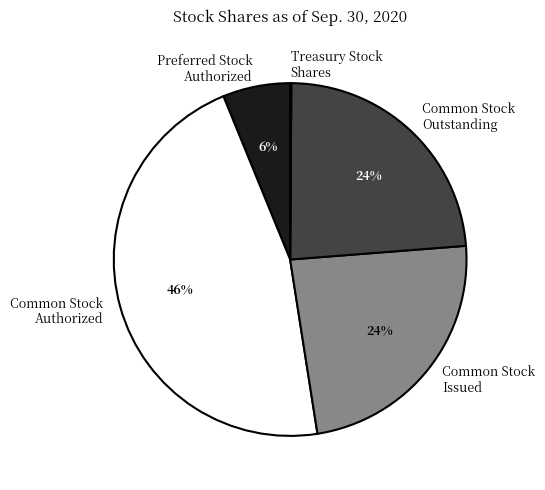

Is Common Stock Issued the majority of the pie?

No